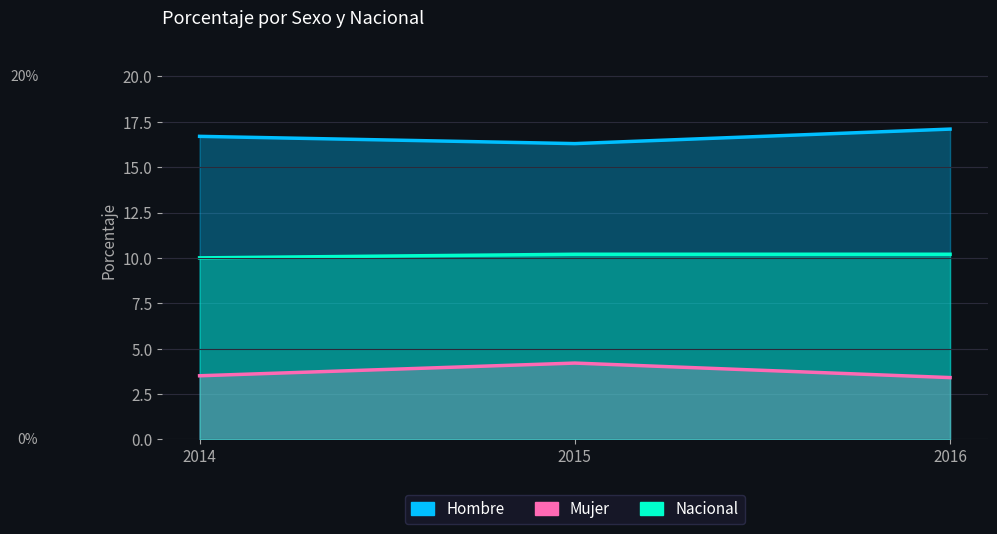

The Mujer series shows 5.5 at 2015. True or false?

False